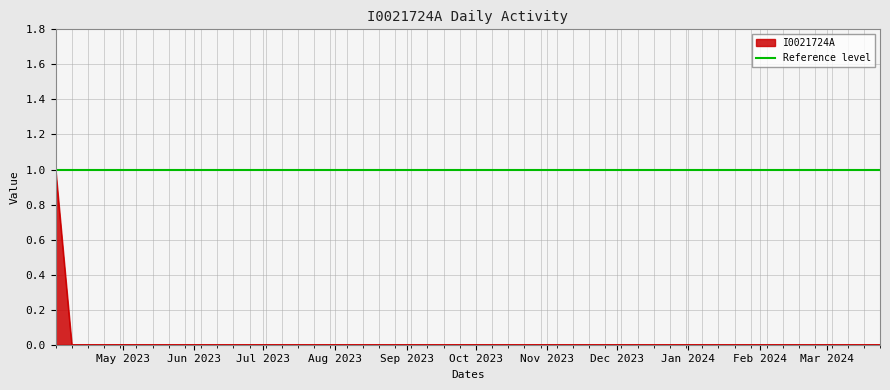

What is the sum of the values at 2023-04-02 and 2023-07-02?

1